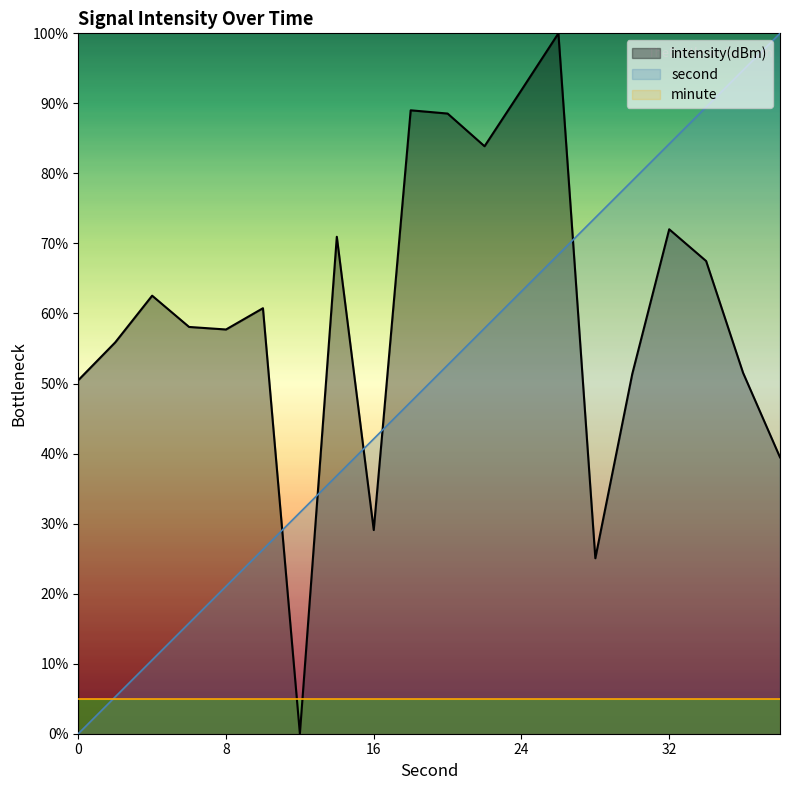

At which label is second closest to 50?

20